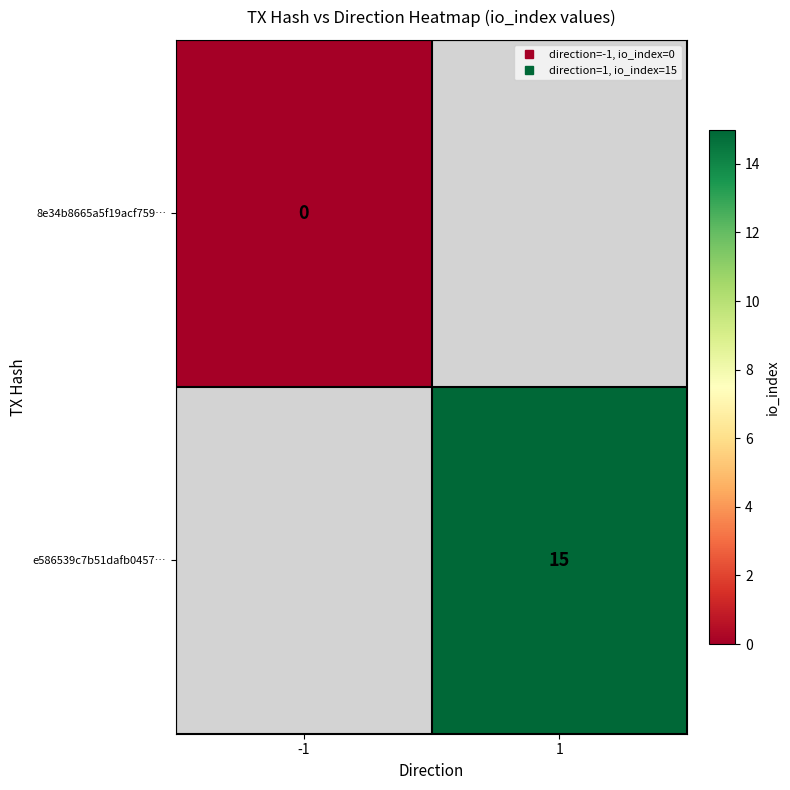

How many positive values does the e586539c7b51dafb0457… series have?

1